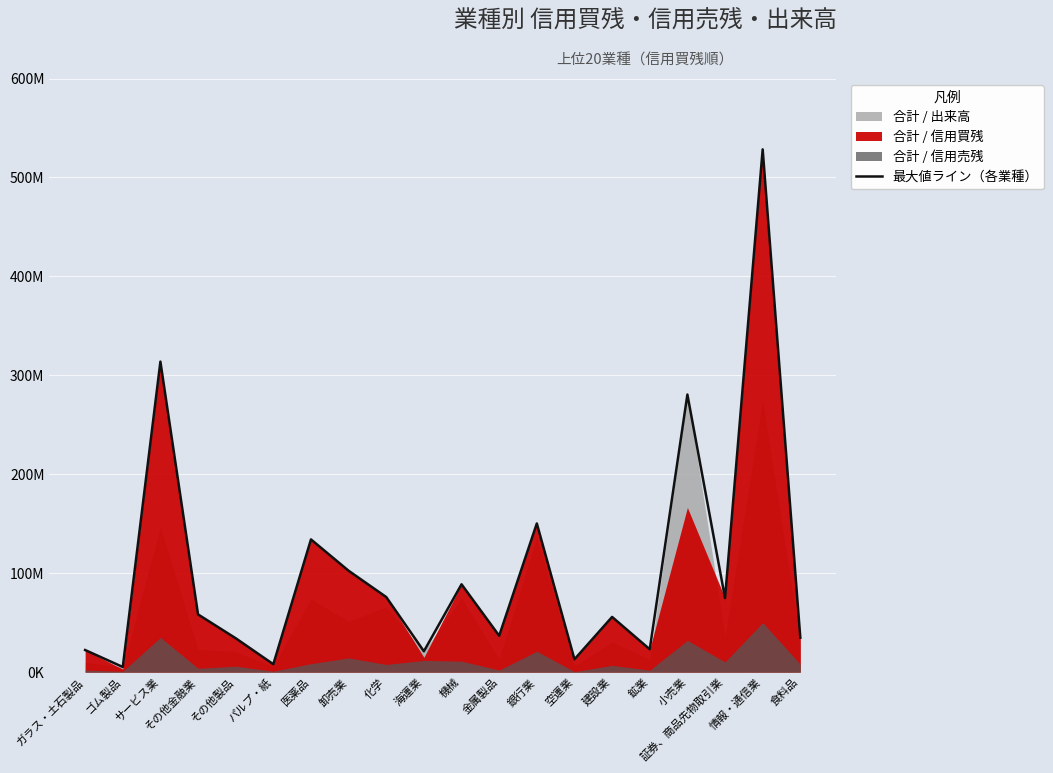

Count the number of categories in the chart.

20